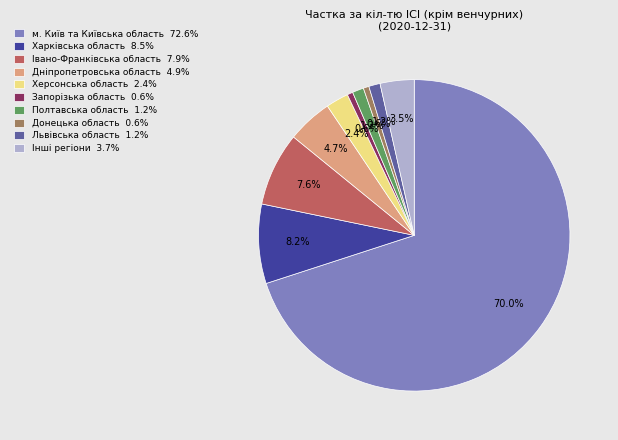

To the nearest percent, what is the difference between the largest and smallest slice percentages?

69%